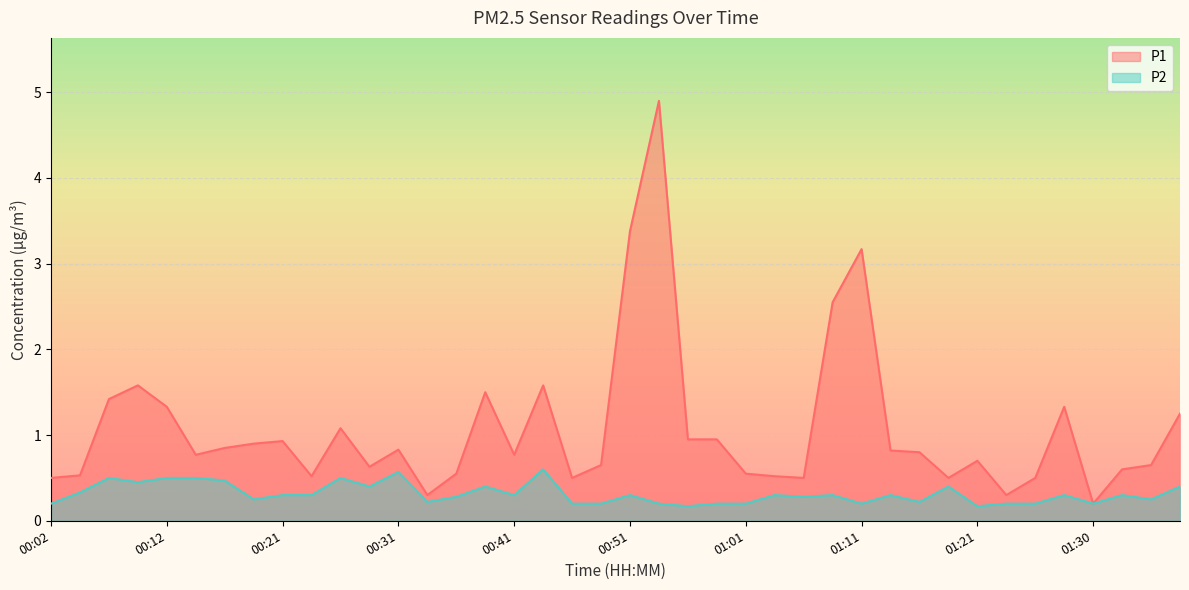

The value of P2 at 00:56 is 0.2. True or false?

True